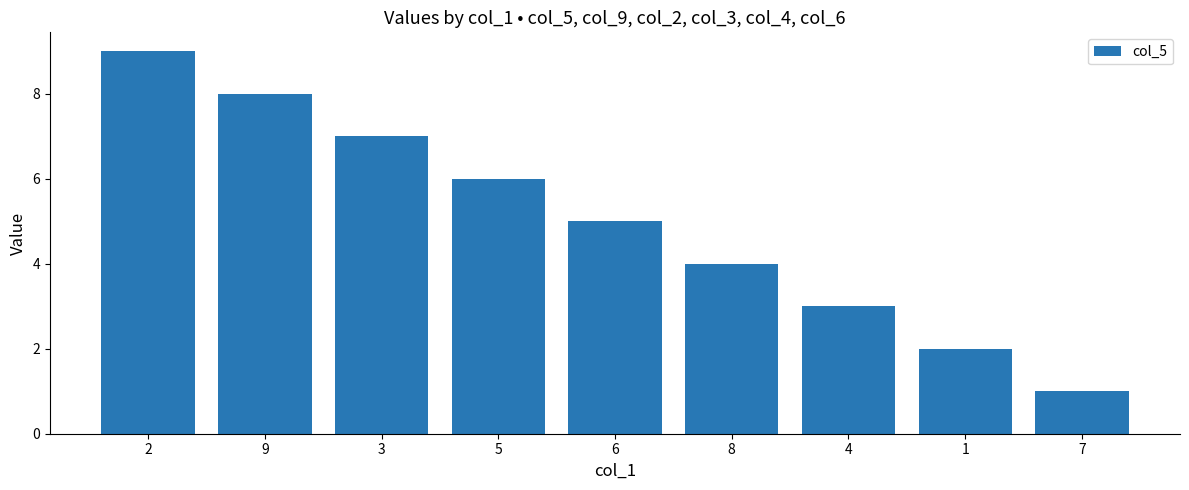

True or false: the data shows 4 at 1.

False